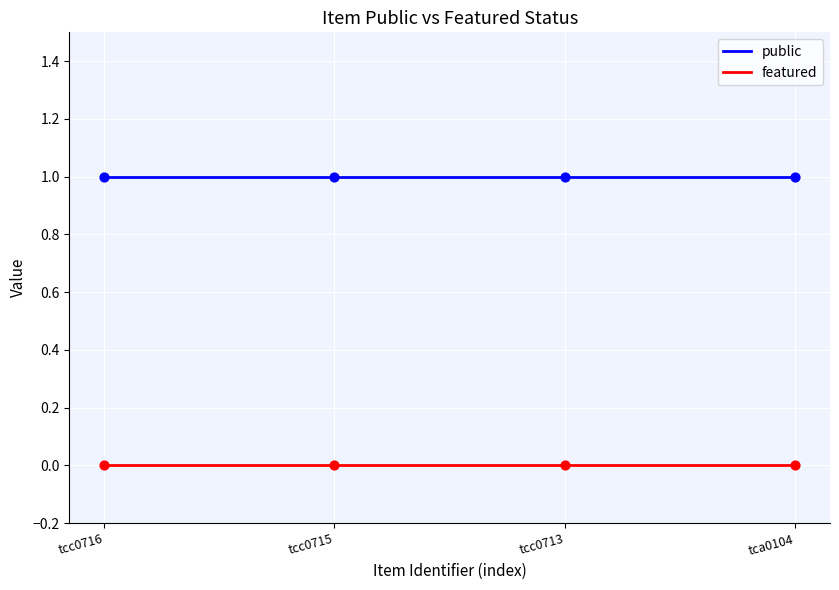

What are all the series names shown in the legend?

public, featured